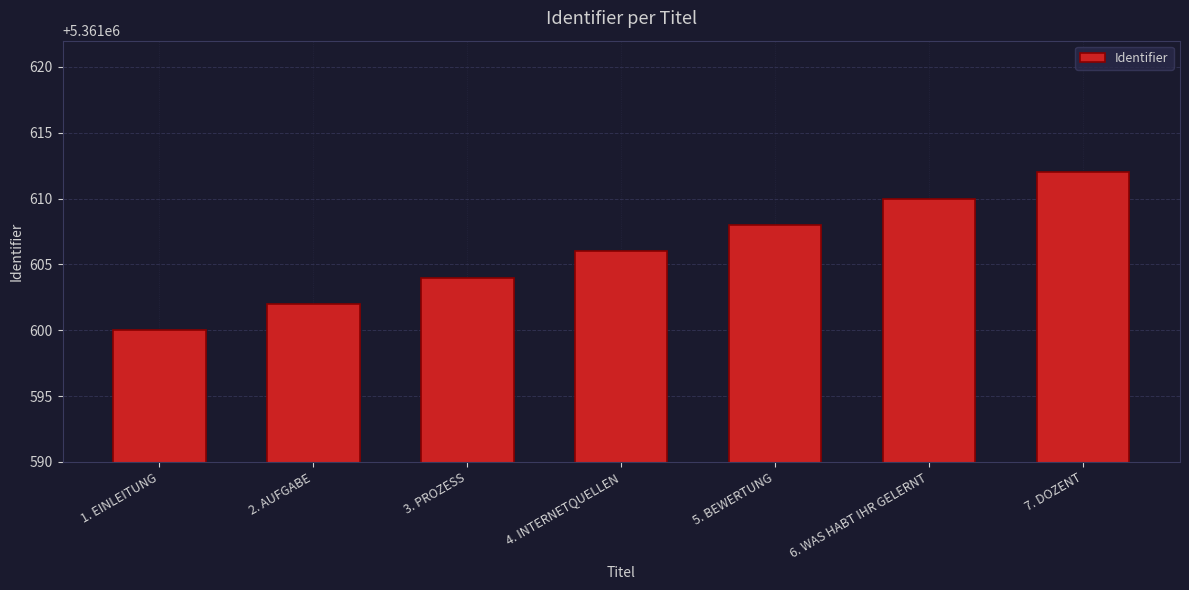

How many values are below 5361606?

3